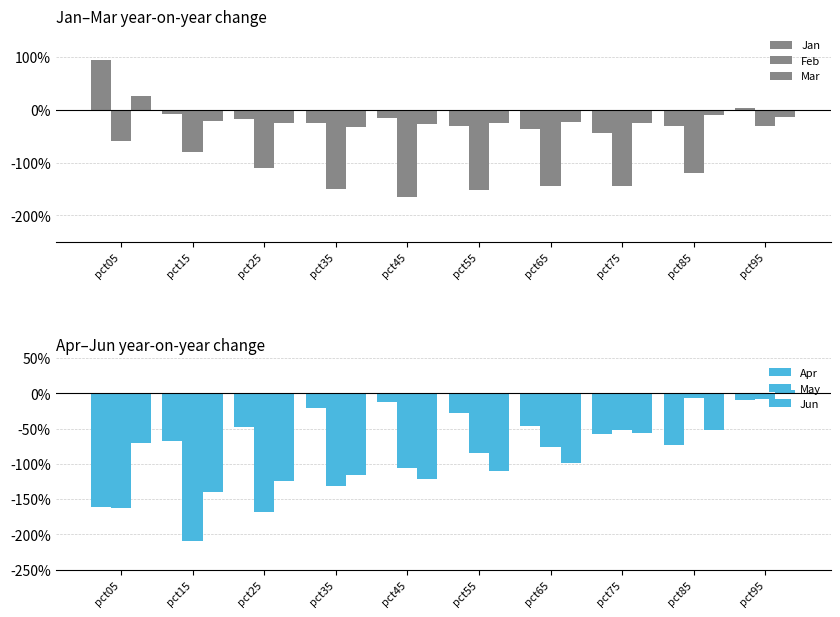

Is the value of May at pct25 greater than the value of Jun at pct25?

No